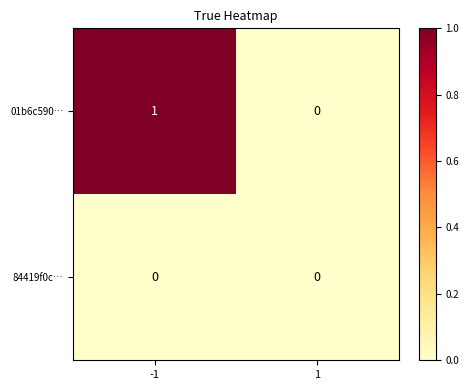

Is the value of 01b6c590… at -1 greater than the value of 84419f0c… at -1?

Yes